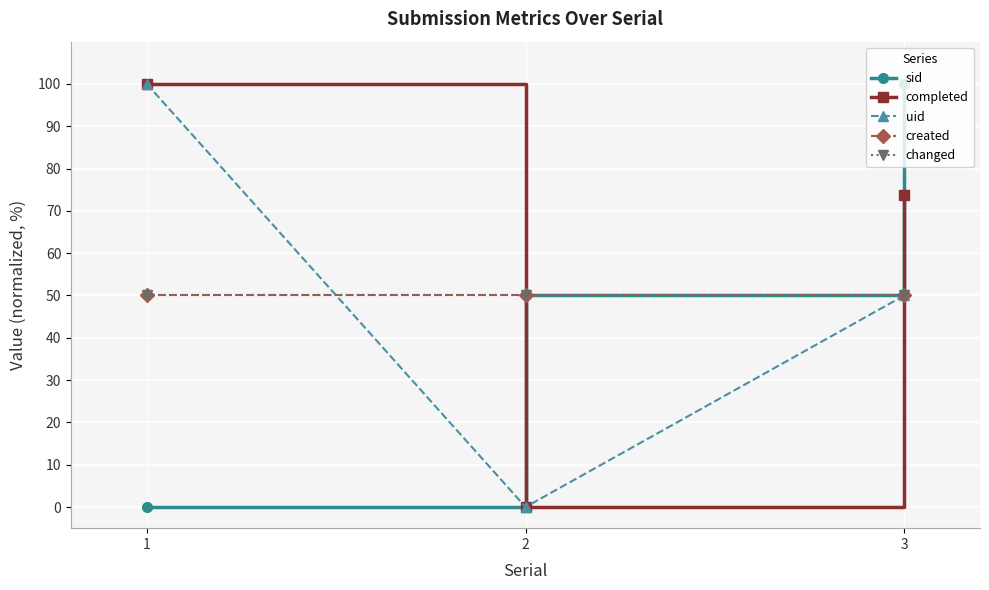

Is this an area chart (filled region under the line)?

No